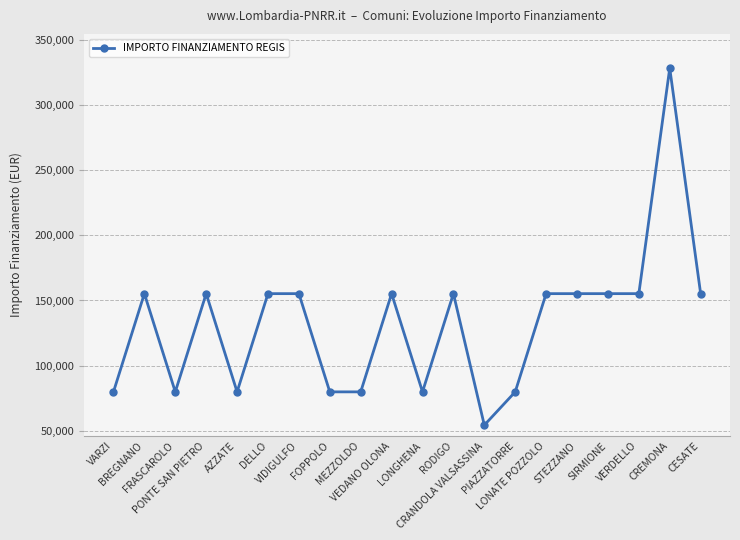

What is the greatest value displayed?

328160